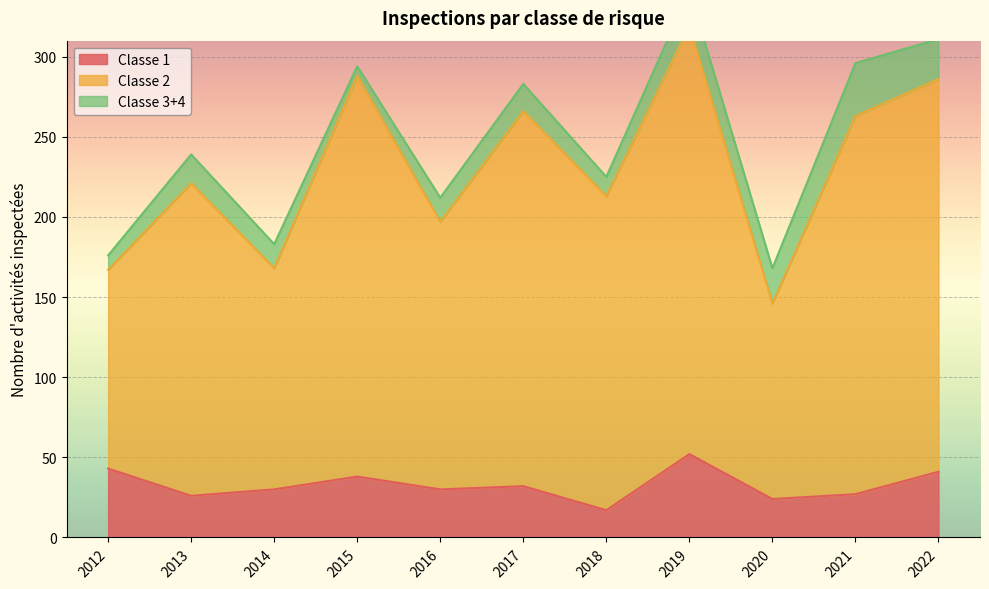

True or false: Classe 2 and Classe 1 cross at least once.

False